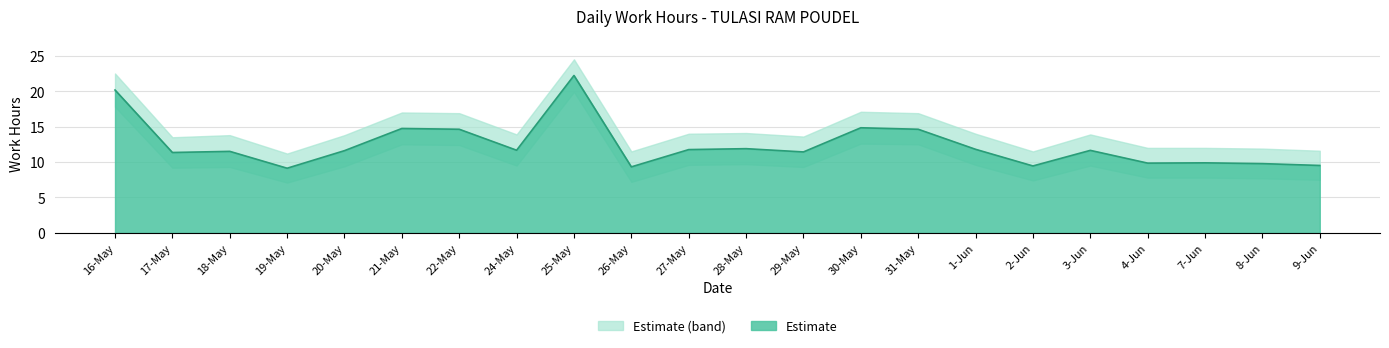

What is the difference between the maximum and second lowest values in the Estimate_lower series?

12.7